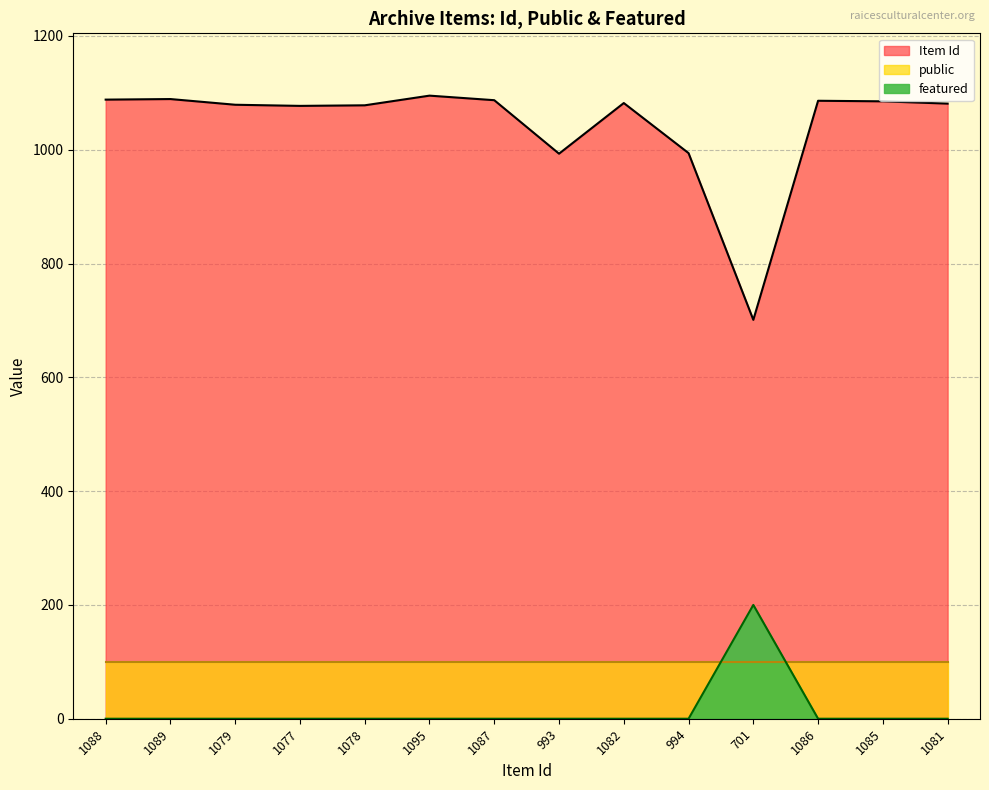

What is the sum of the Item Id values at 701 and 1089?

1790